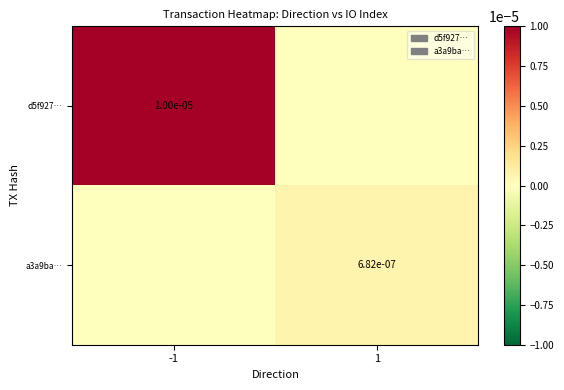

The value of d5f927… at -1 is 0.0. True or false?

True